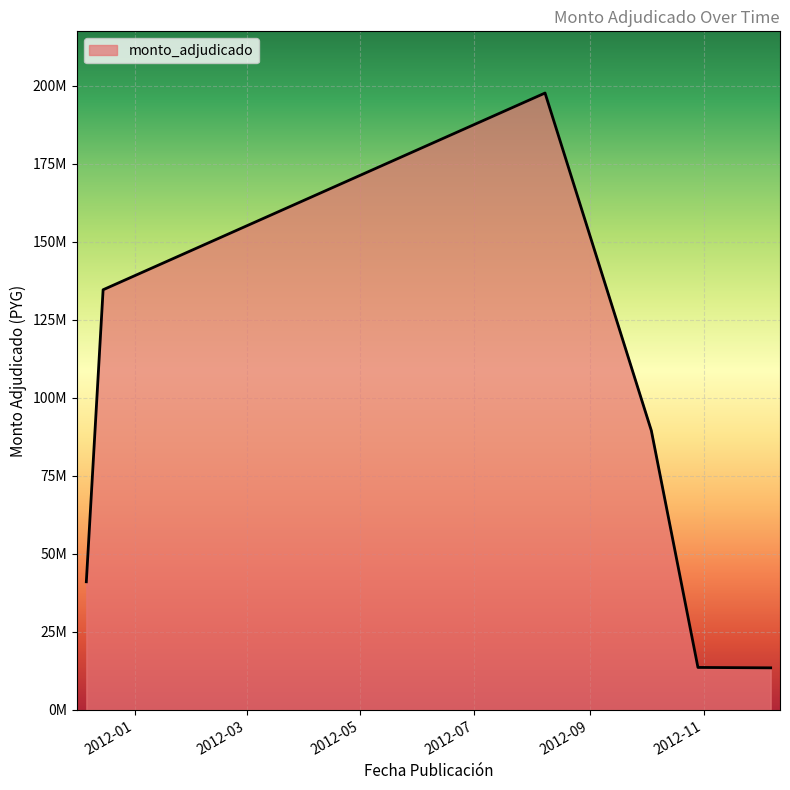

List the labels in order of value, largest first.

2012-08-08, 2011-12-15, 2012-10-04, 2011-12-06, 2012-10-29, 2012-12-07